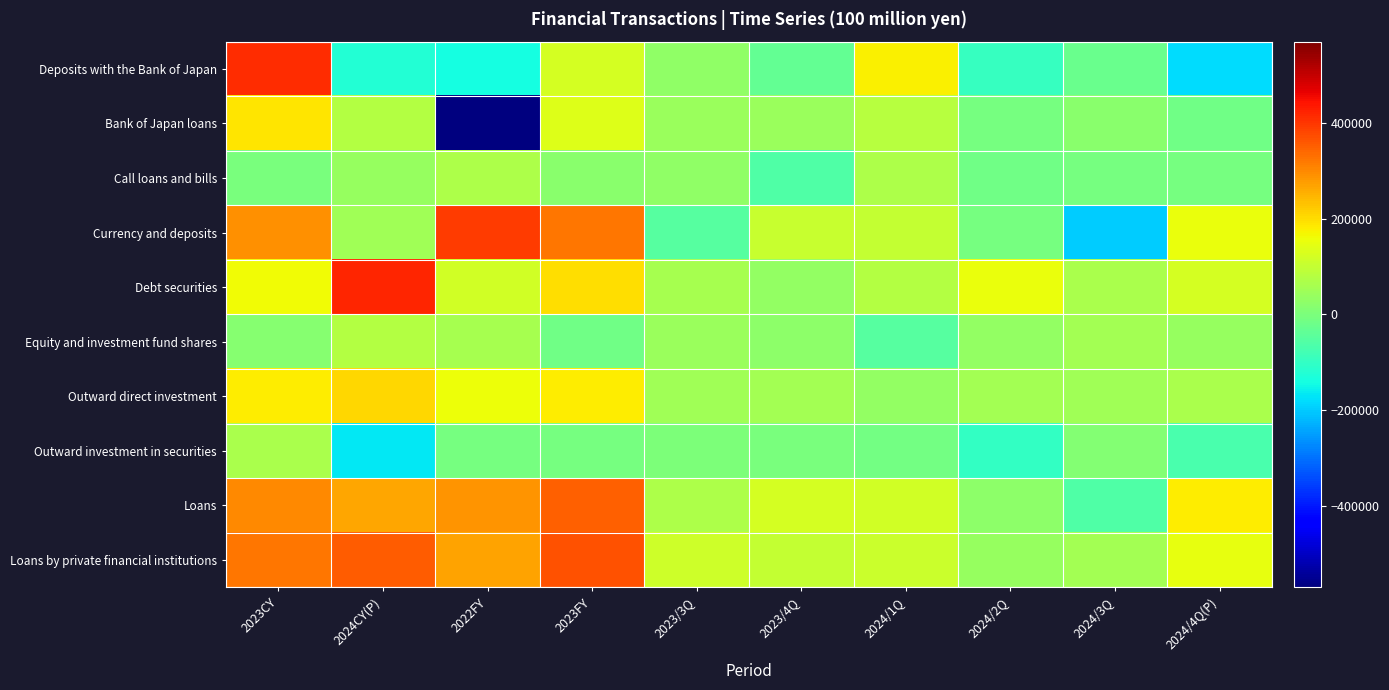

Between 2023/4Q and 2024/2Q, which series saw the biggest shift?

Debt securities